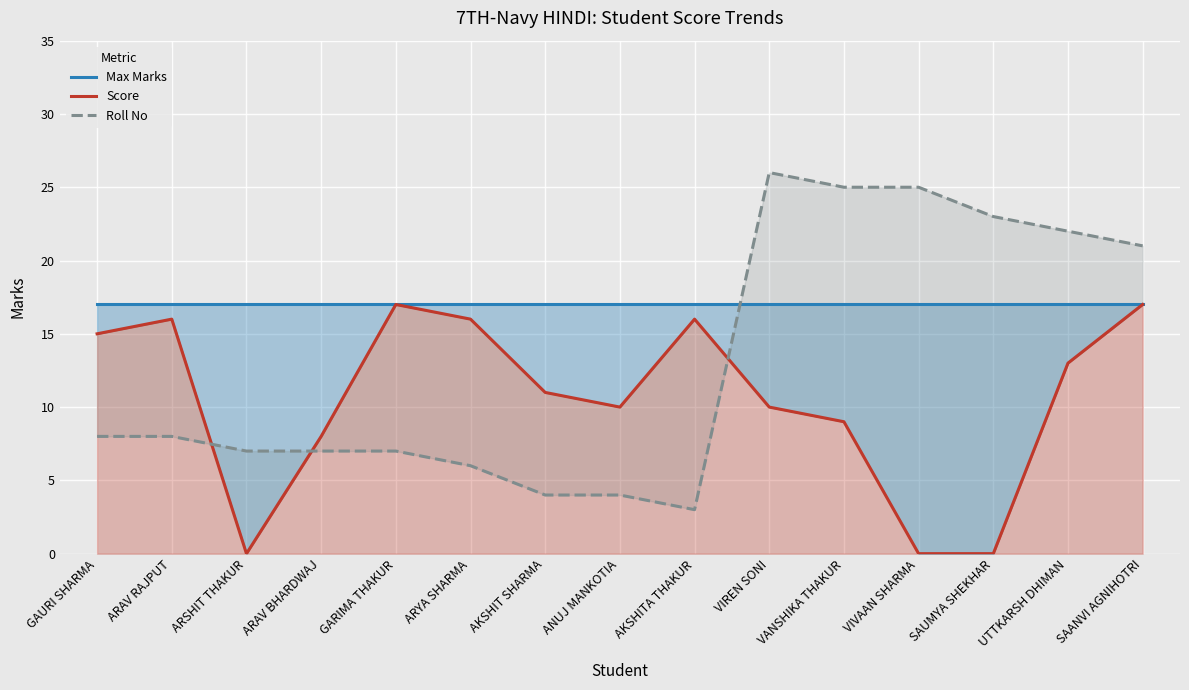

The value of Score at UTTKARSH DHIMAN is 20. True or false?

False